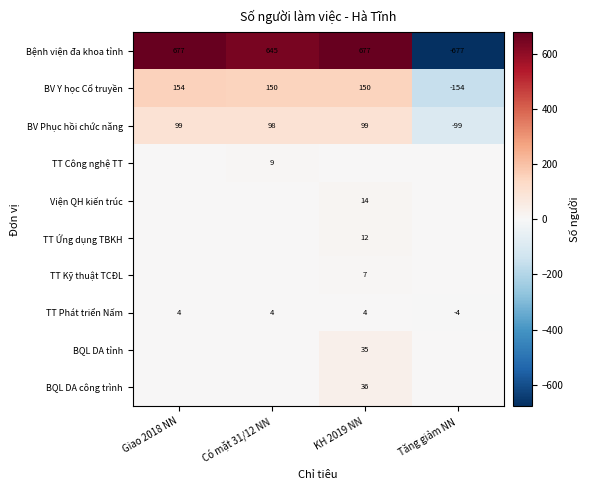

What is the sum of all TT Phát triển Nấm values?

8